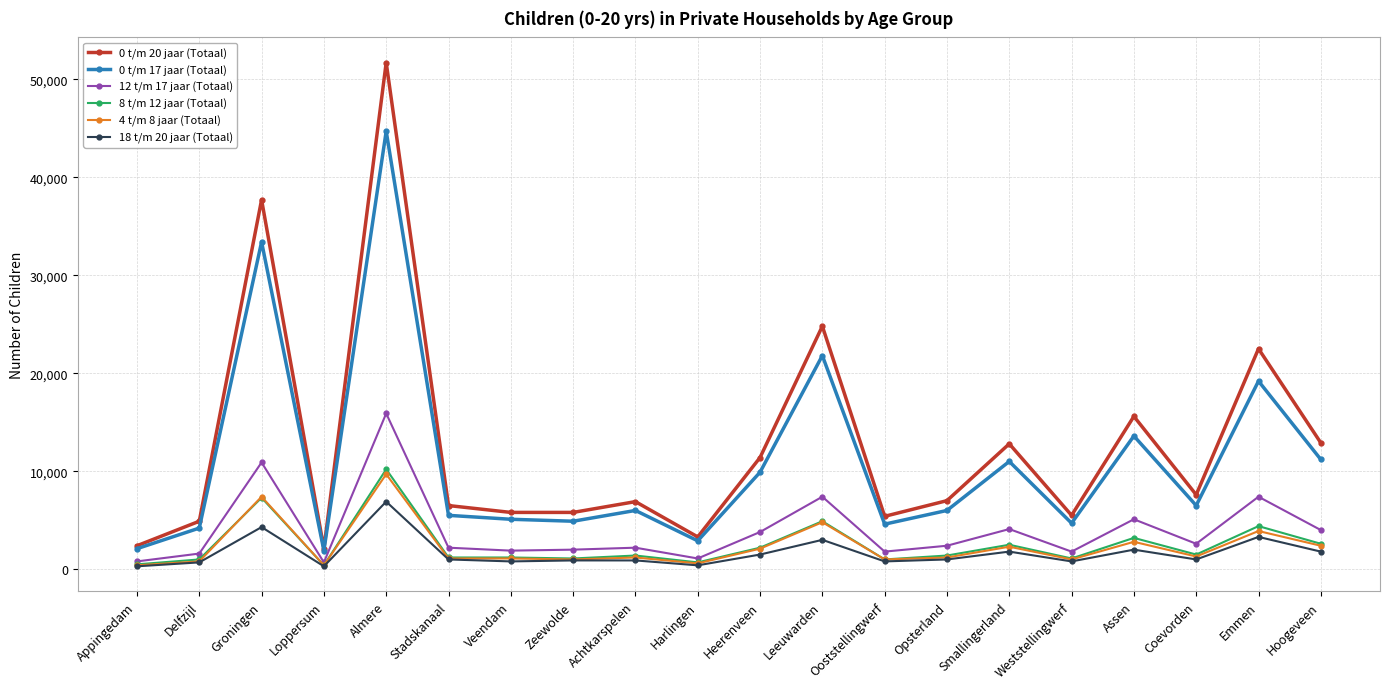

True or false: 0 t/m 20 jaar (Totaal) has a value of 22234 at Smallingerland.

False